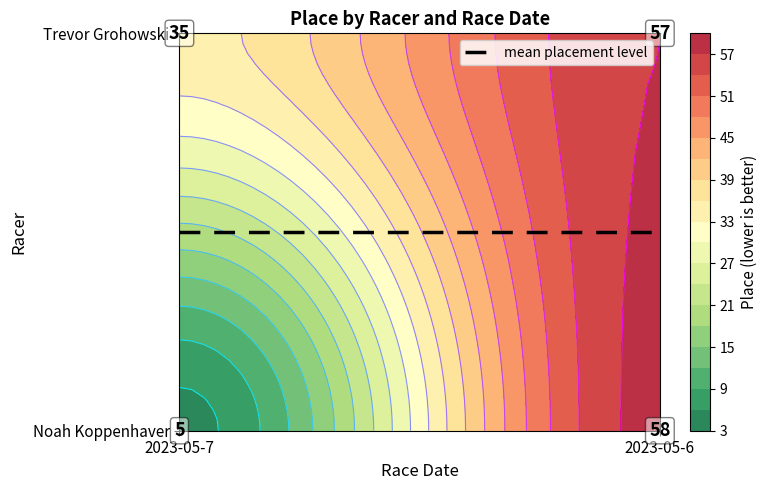

Is the value of Noah Koppenhaver at 2023-05-6 greater than the value of Trevor Grohowski at 2023-05-7?

Yes